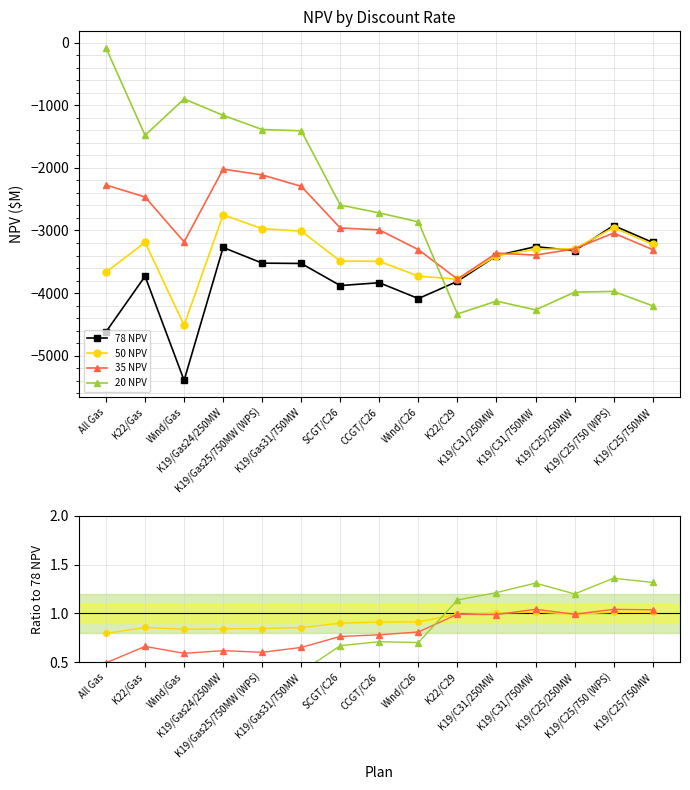

What is the maximum value shown in the chart?

1.4